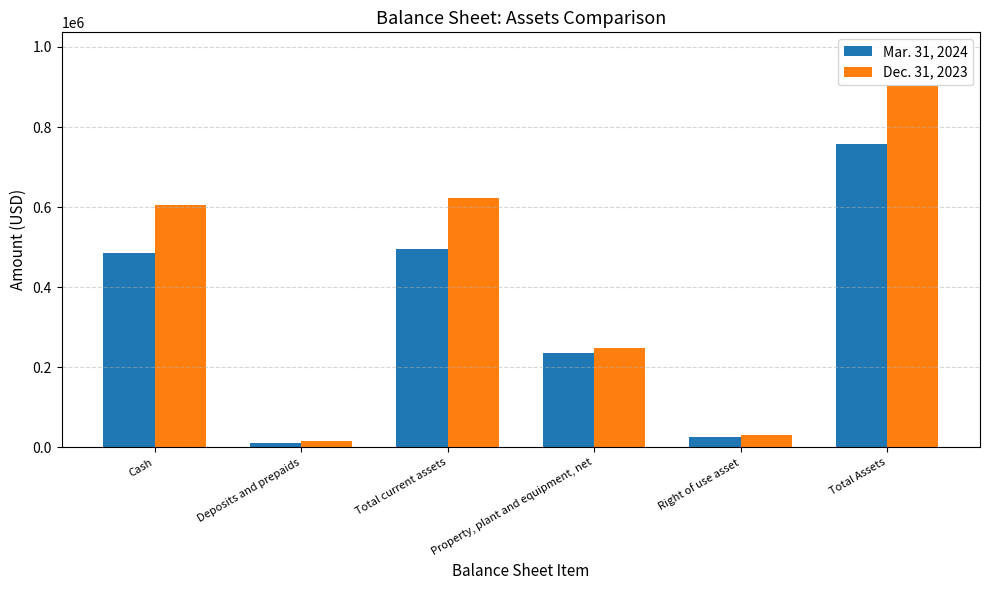

Between Right of use asset and Total Assets, which series saw the biggest shift?

Dec. 31, 2023